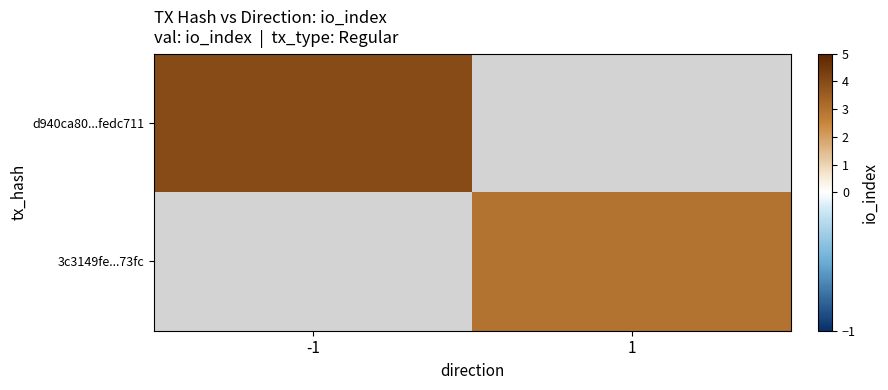

What is the approximate value of d940ca80...fedc711 at -1?

4.0